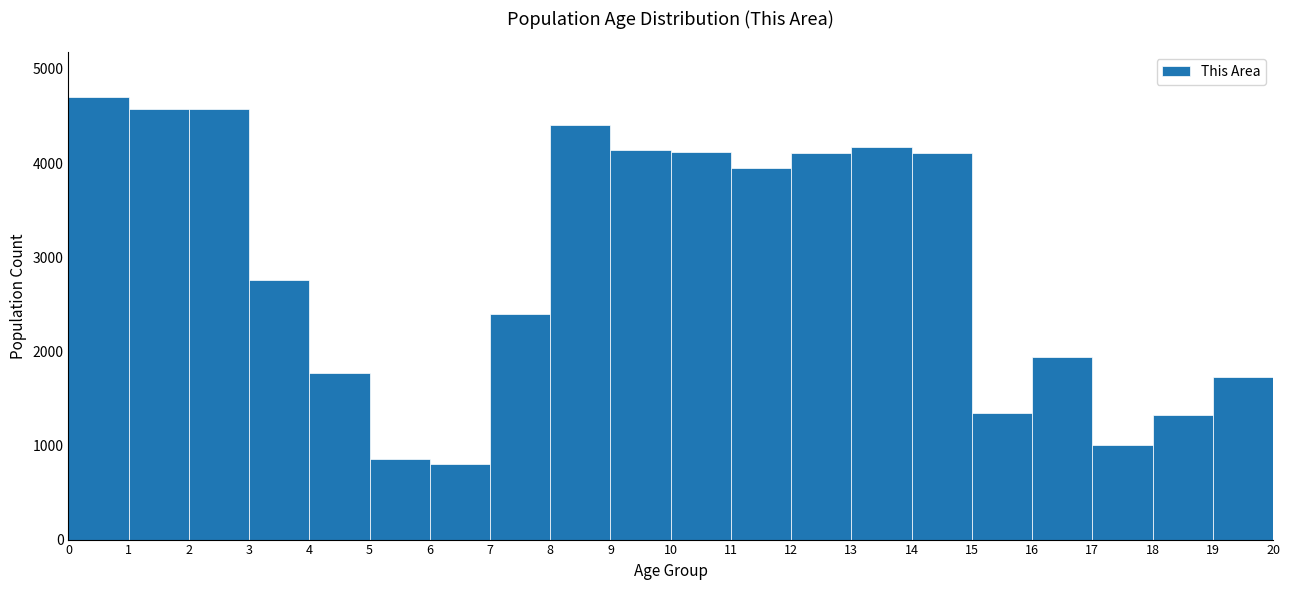

Reading left to right, list every bar in this chart as the range it spans on the x-axis followed by its height. The values are not printed on the chart, so give them approximately, as read against the axis.

0 to 1: 4700
1 to 2: 4600
2 to 3: 4600
3 to 4: 2800
4 to 5: 1800
5 to 6: 900
6 to 7: 800
7 to 8: 2400
8 to 9: 4400
9 to 10: 4100
10 to 11: 4100
11 to 12: 3900
12 to 13: 4100
13 to 14: 4200
14 to 15: 4100
15 to 16: 1300
16 to 17: 1900
17 to 18: 1000
18 to 19: 1300
19 to 20: 1700